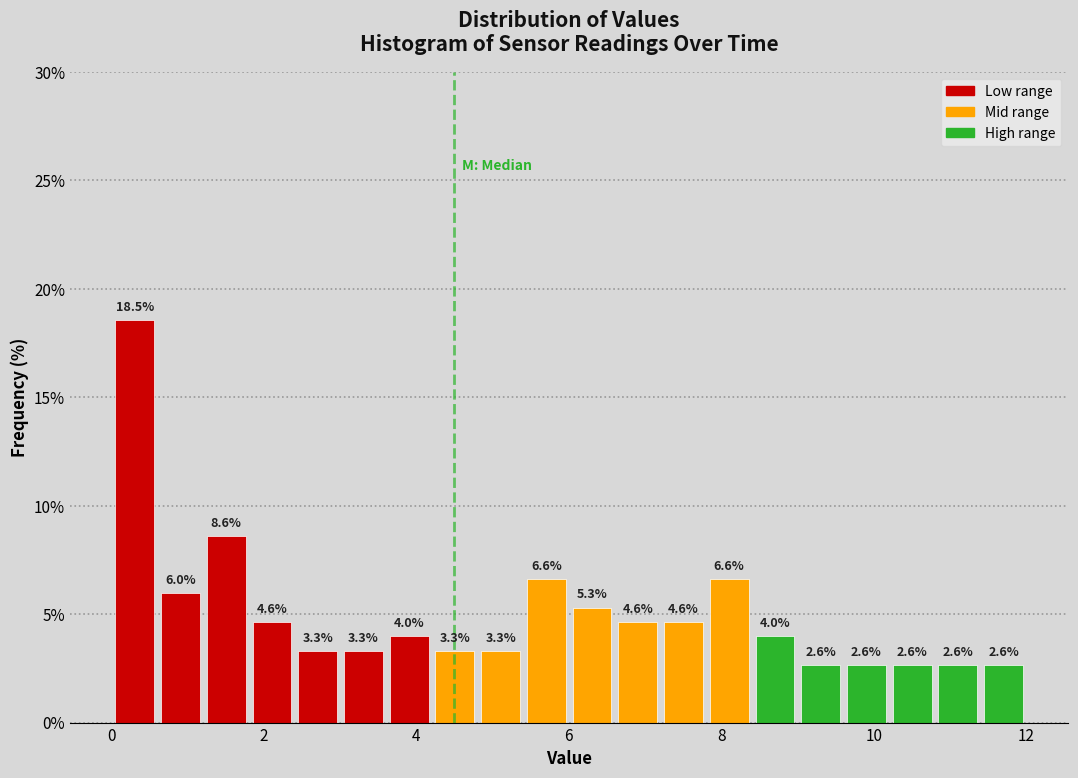

Around what value on the x-axis is the tallest bar? Give the approximate position of its centre, as read against the axis.

0.4